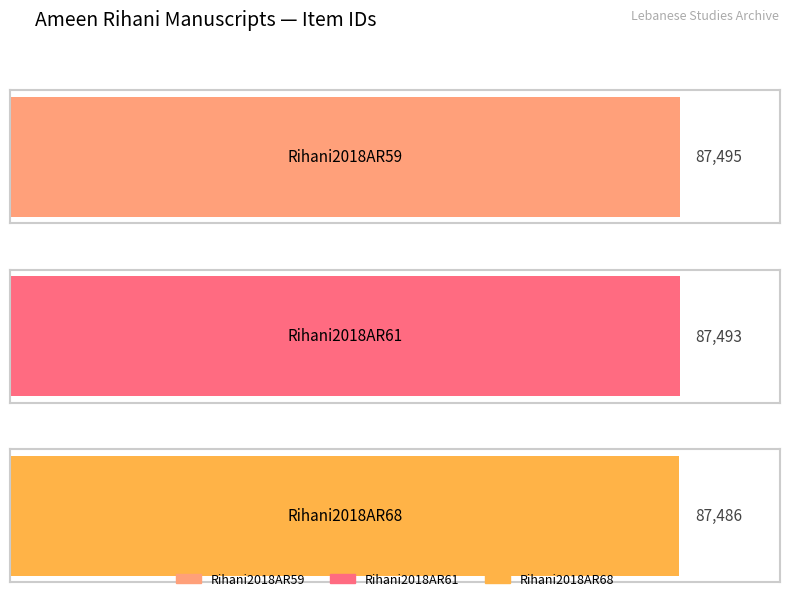

Which category has the lowest value across all series?

Rihani2018AR68